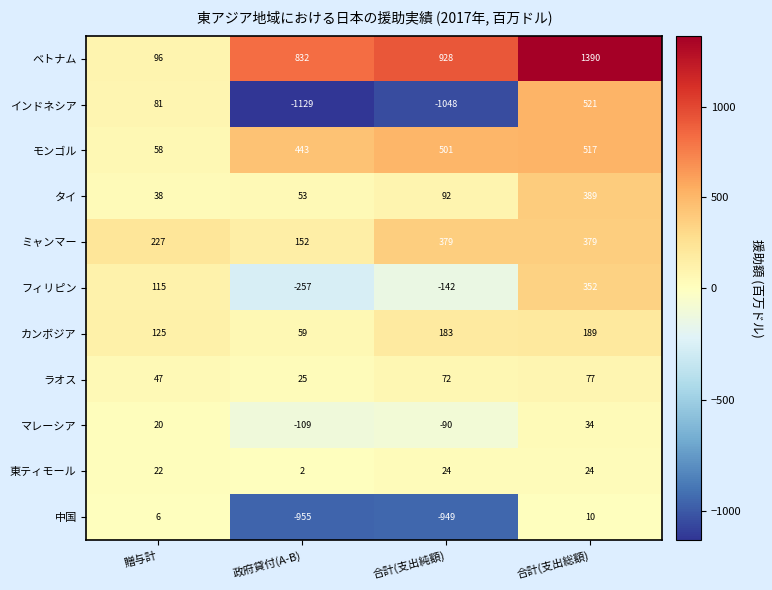

What is the greatest value displayed?

1390